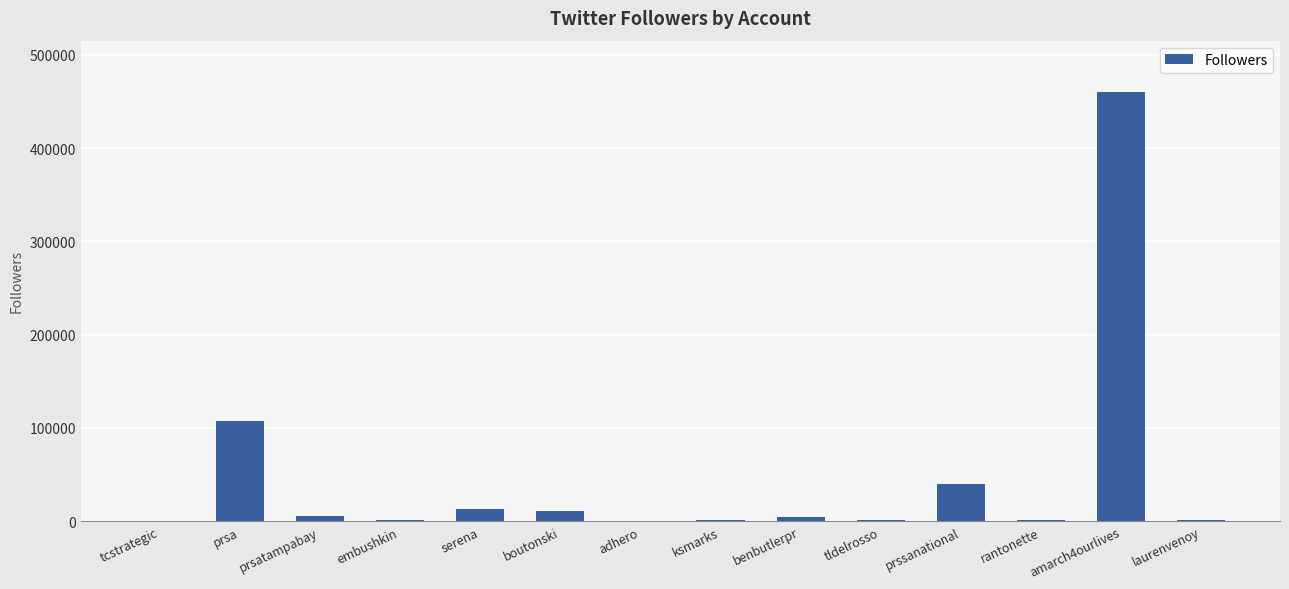

What is the average value?

46201